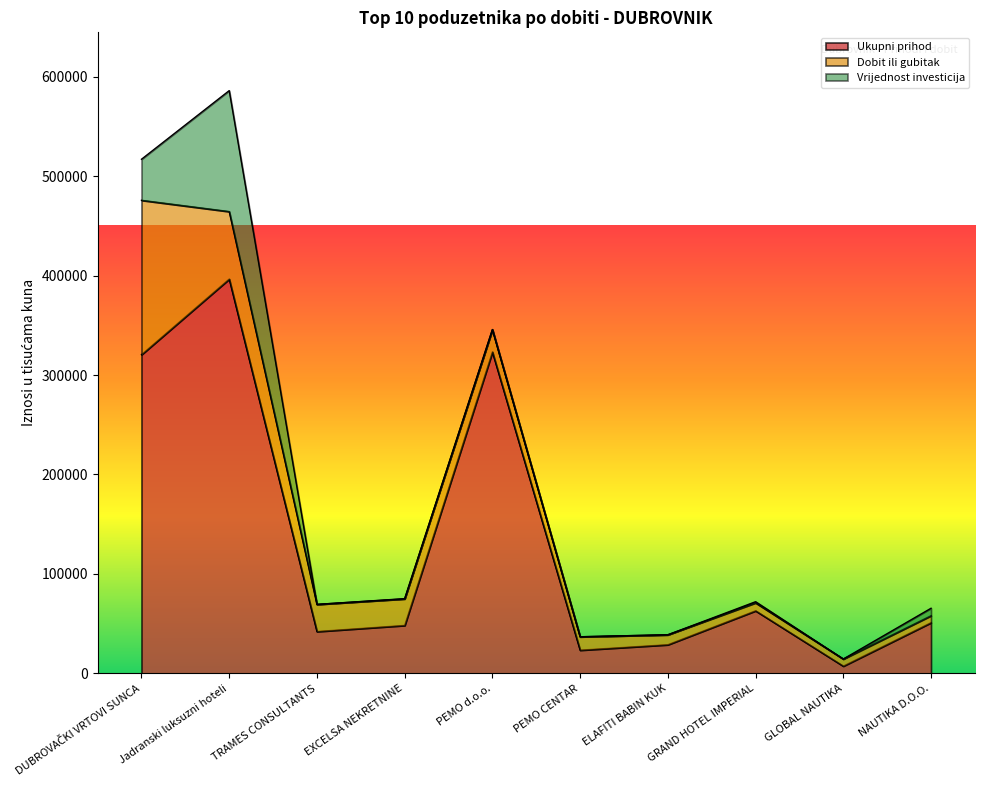

How many categories are shown in the chart?

10